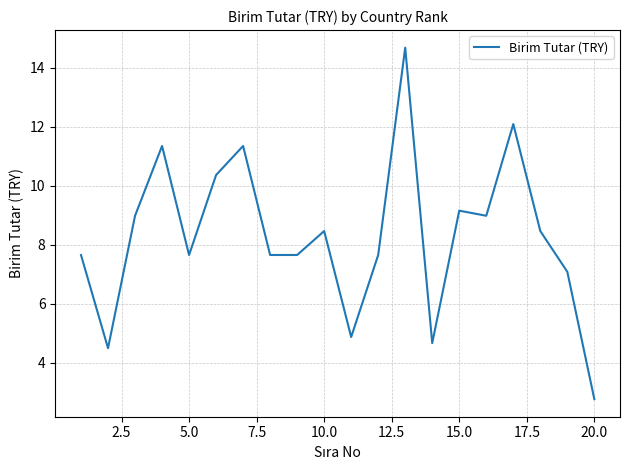

What is the difference between the maximum and minimum values?

11.9